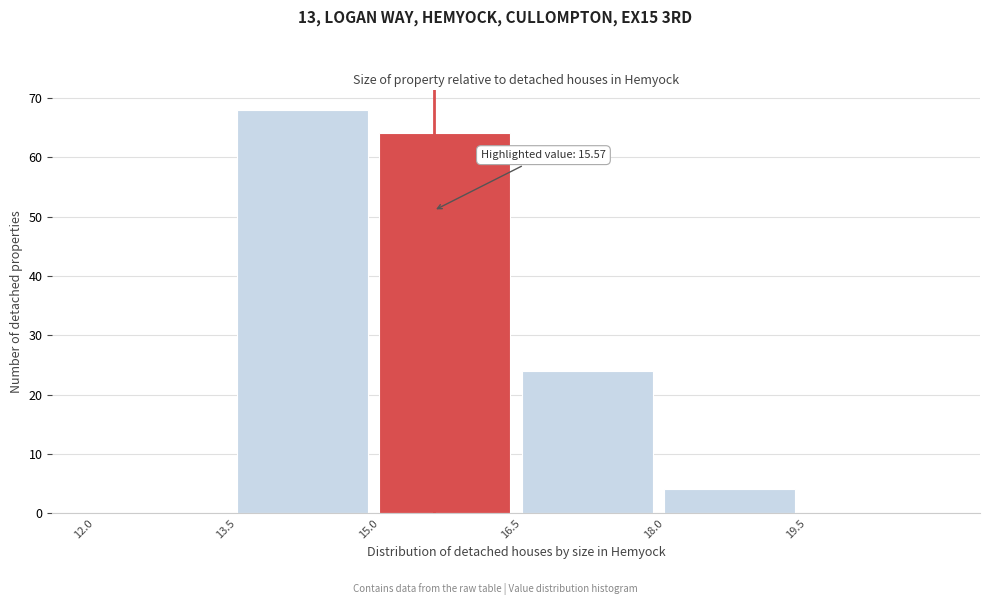

Over which range of the x-axis is the bar tallest?

13.5 to 15.0